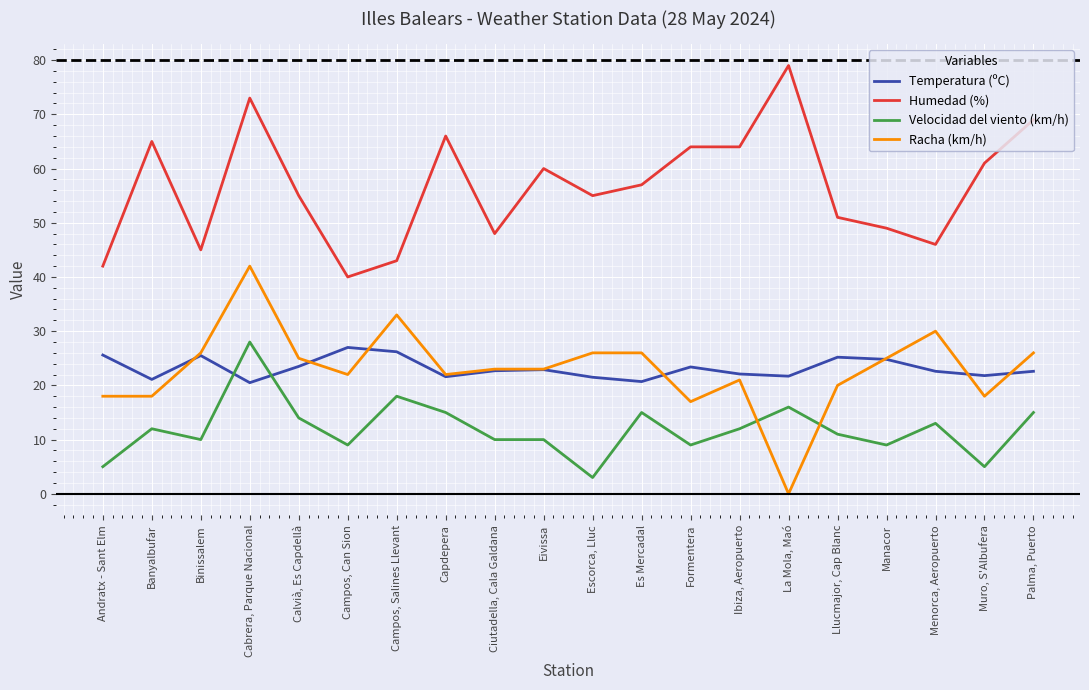

How many distinct data groups are displayed?

4